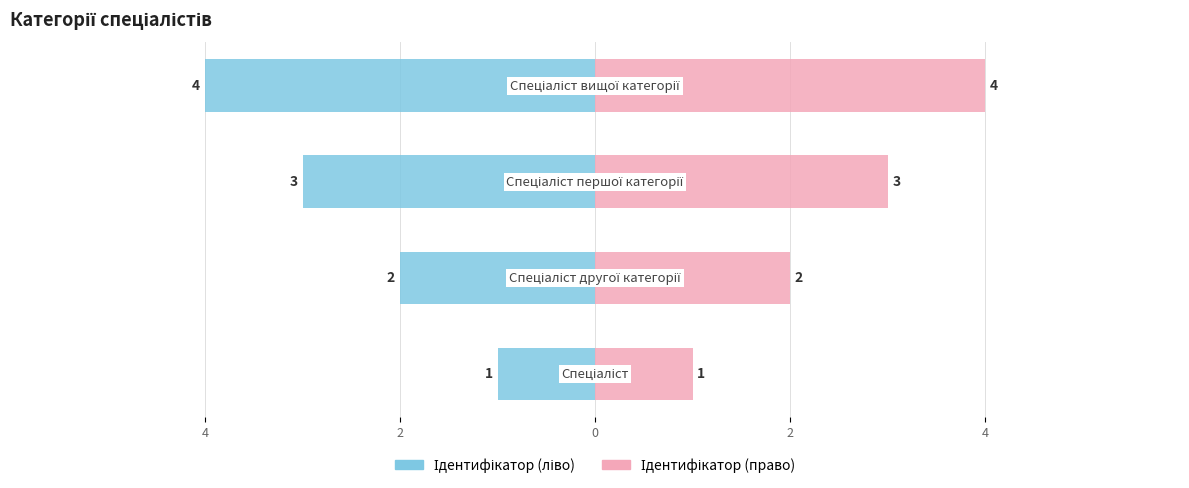

At how many categories does at least one series exceed 2?

2